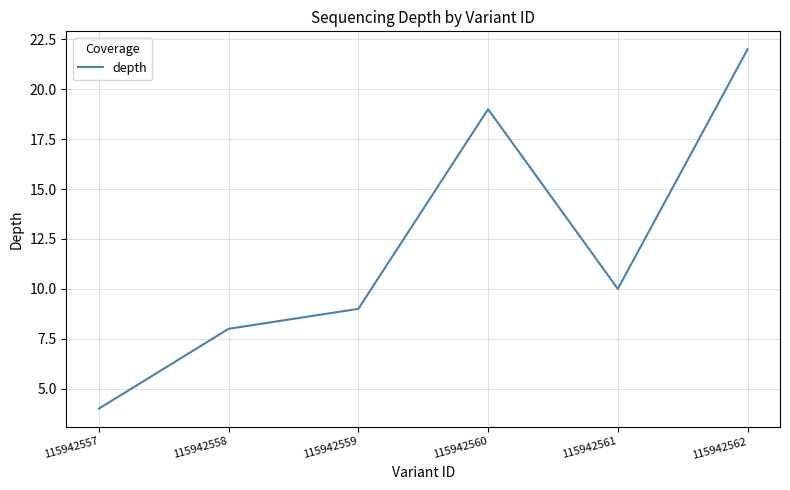

Rank the categories by value from highest to lowest.

115942562, 115942560, 115942561, 115942559, 115942558, 115942557